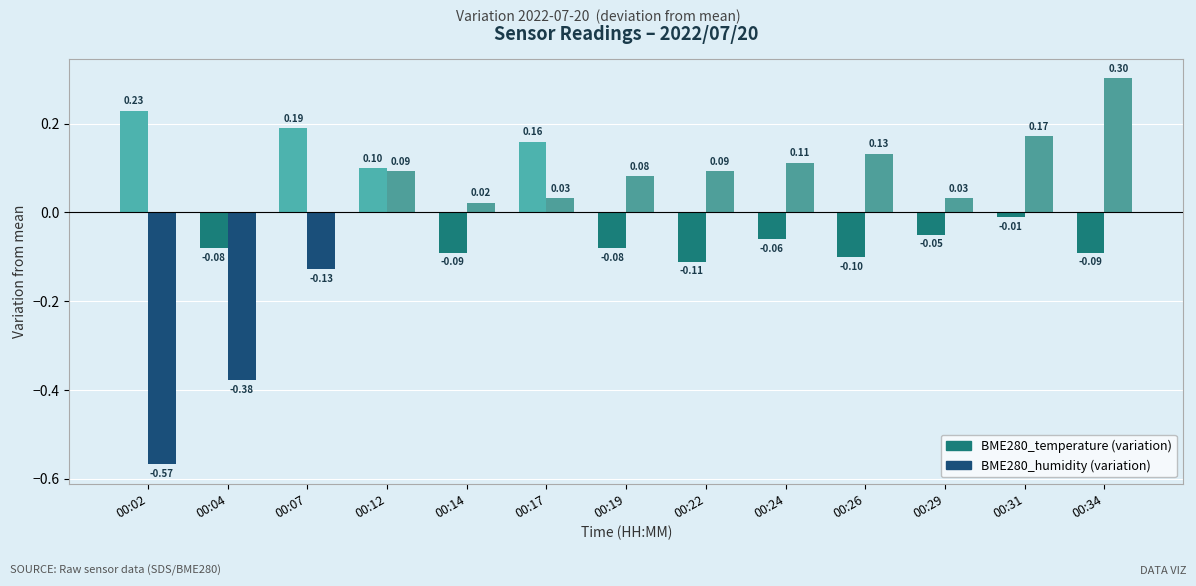

Between 00:02 and 00:12, which series saw the biggest shift?

BME280_humidity (variation)